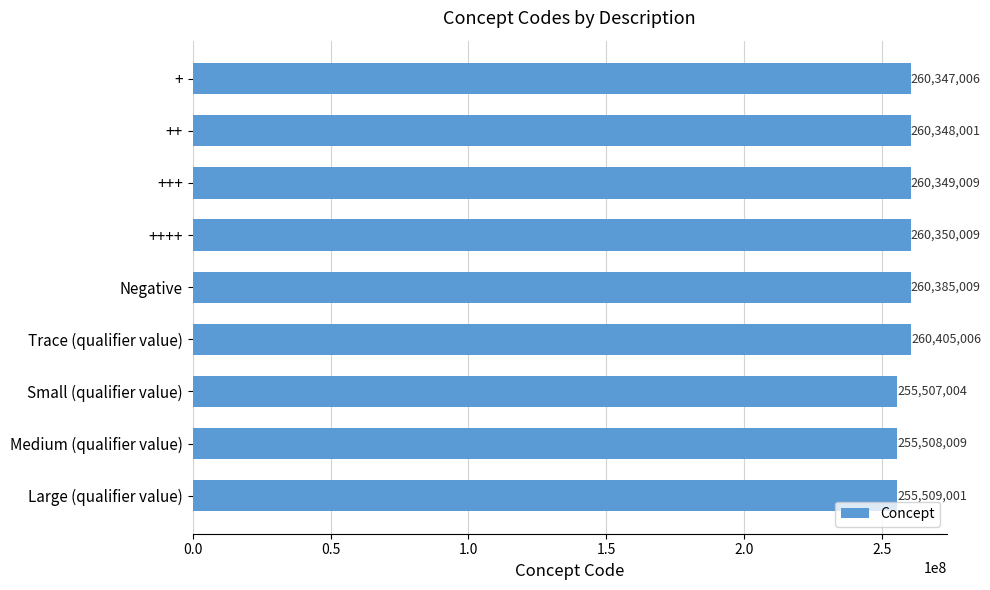

Which label corresponds to the smallest value in the chart?

Small (qualifier value)